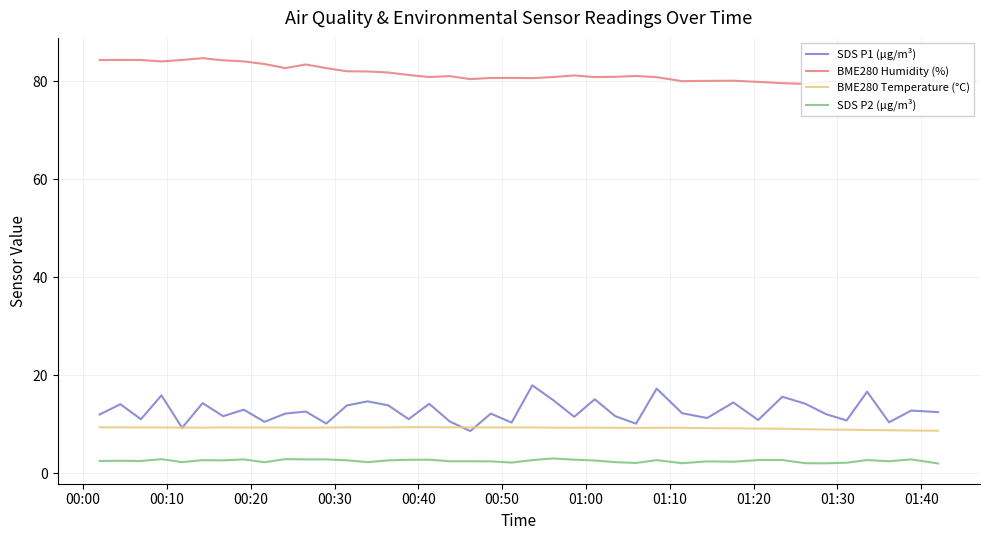

True or false: SDS P1 (µg/m³) and SDS P2 (µg/m³) cross at least once.

False